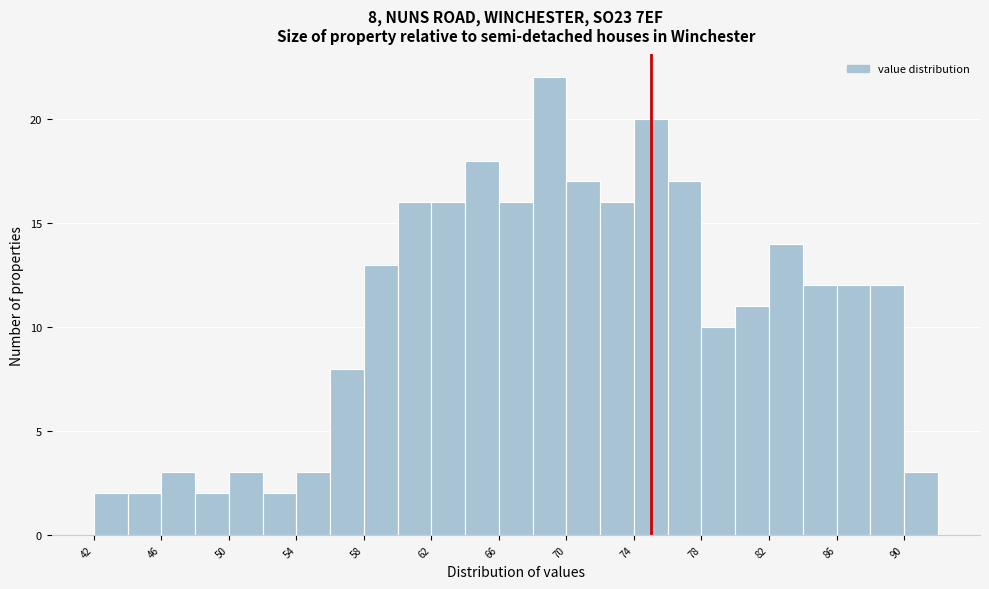

Over which range of the x-axis is the bar tallest?

68 to 70